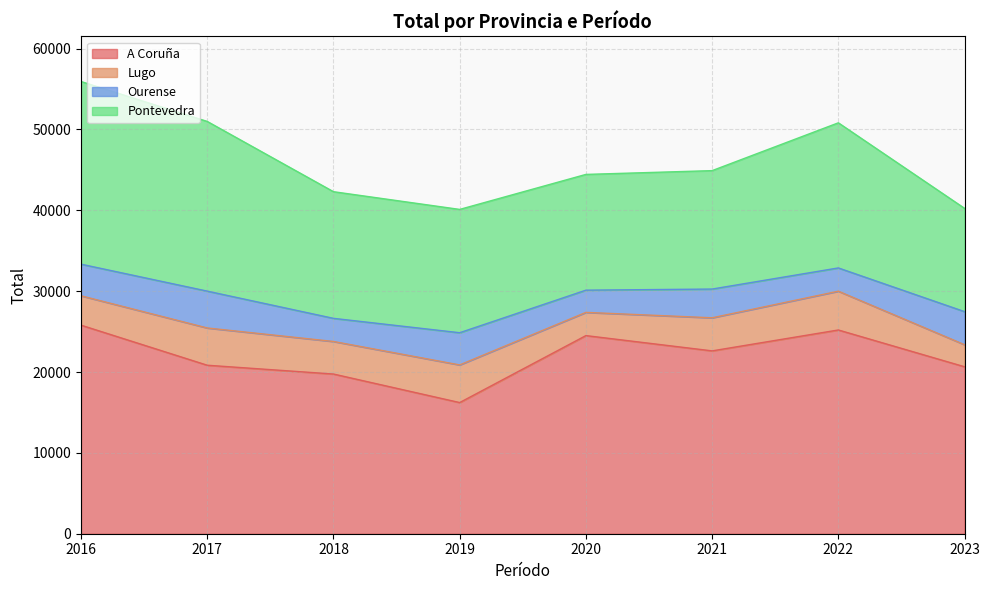

Where is Ourense nearest to the value 3652?

2021